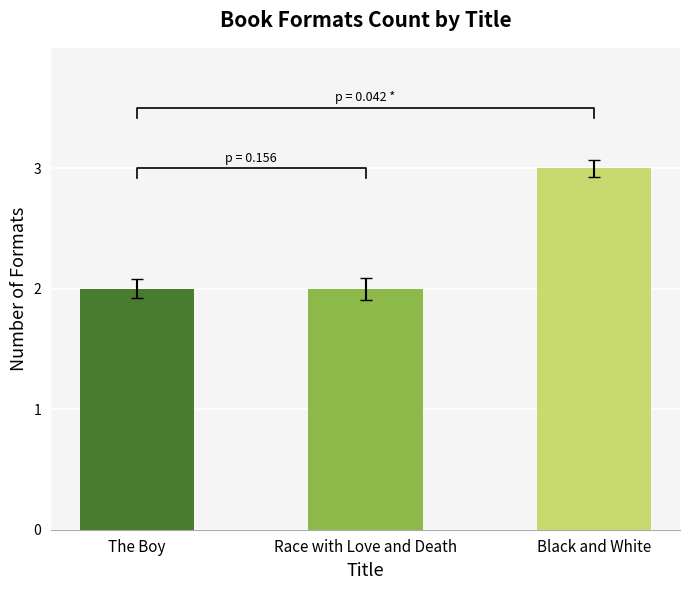

How many data points does each series have?

3